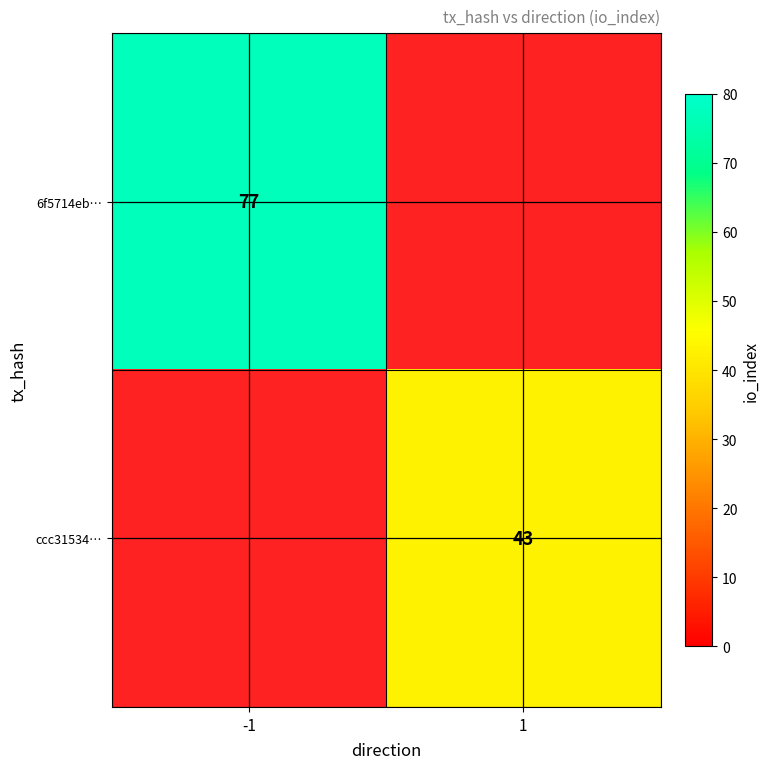

The ccc31534… series shows 18 at 1. True or false?

False